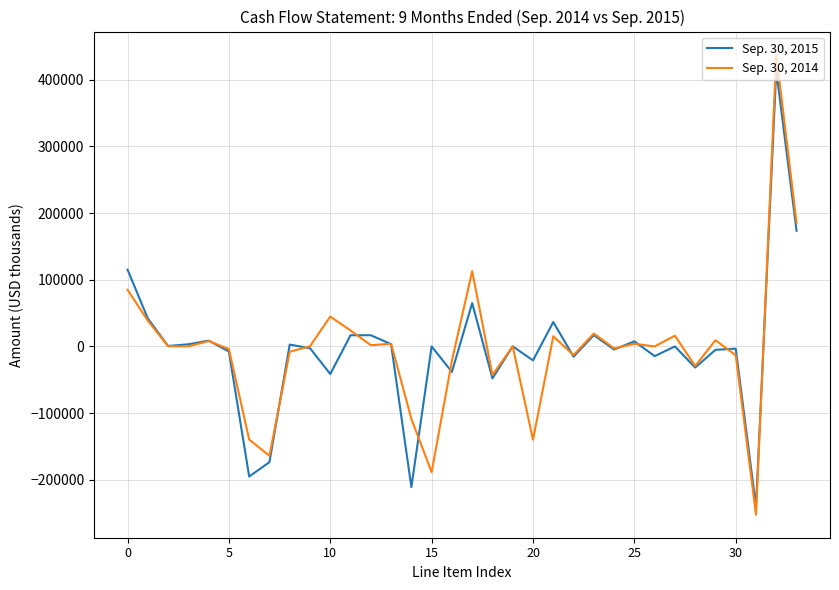

What is the difference between the maximum and second lowest values in the Sep. 30, 2015 series?

624423